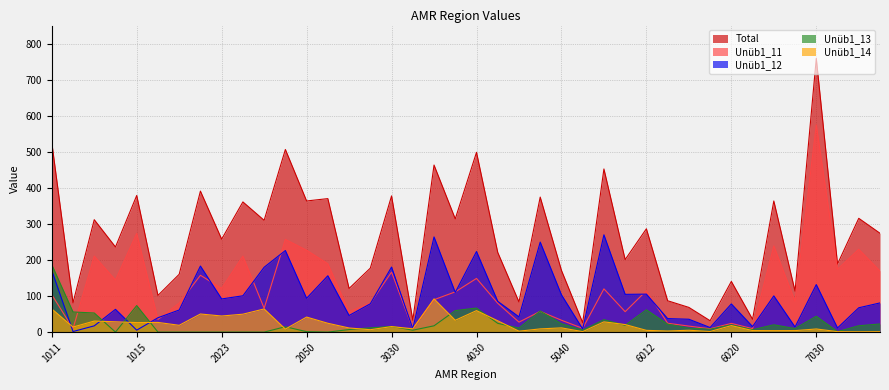

Where is the first local maximum for Unüb1_12?

1014